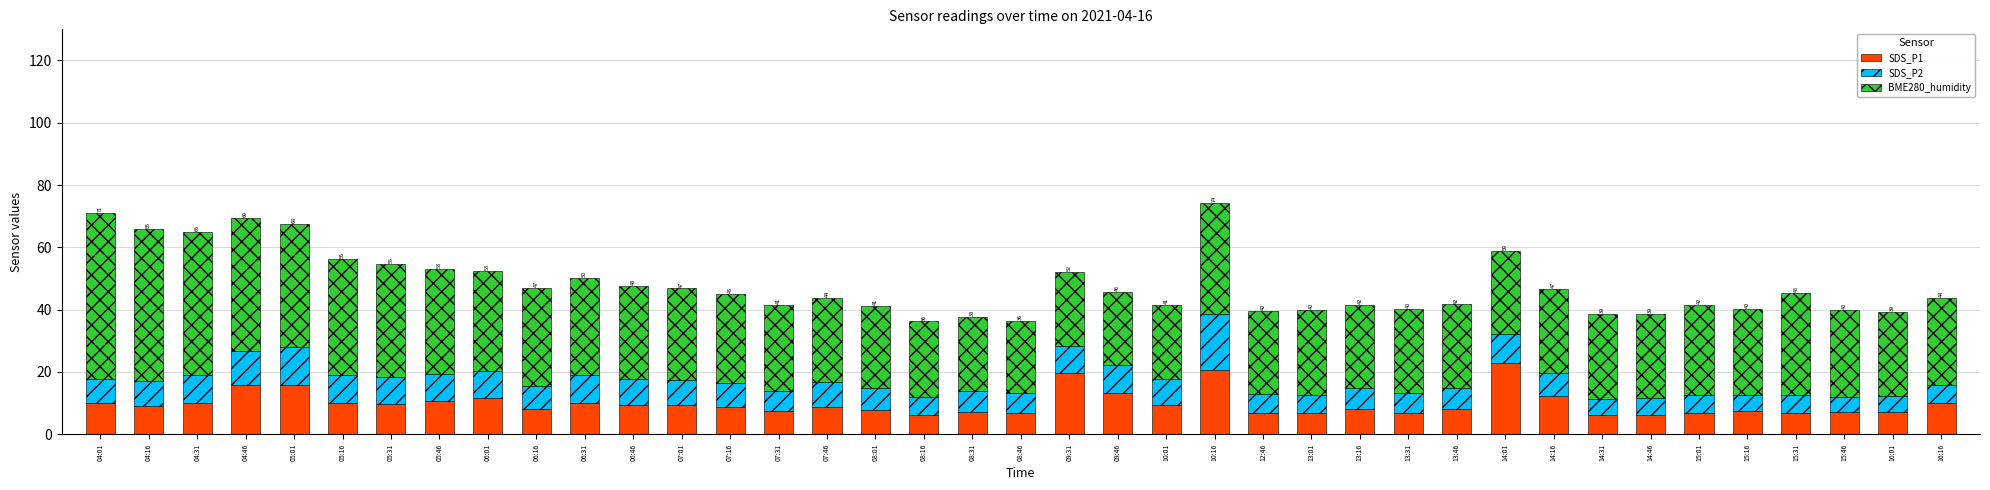

What is the difference between the maximum and minimum values in the SDS_P1 series?

16.7